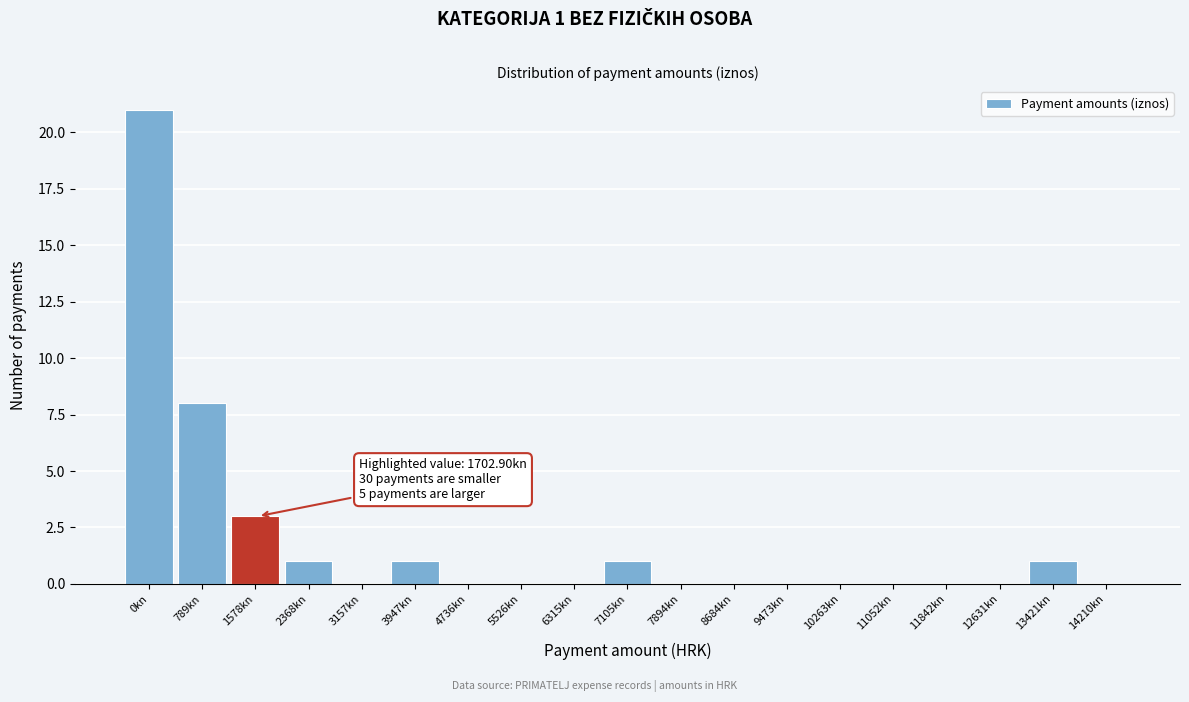

Reading left to right, transcribe all the data shown in this chart.

0kn=21	789kn=8	1578kn=3	2368kn=1	3157kn=0	3947kn=1	4736kn=0	5526kn=0	6315kn=0	7105kn=1	7894kn=0	8684kn=0	9473kn=0	10263kn=0	11052kn=0	11842kn=0	12631kn=0	13421kn=1	14210kn=0